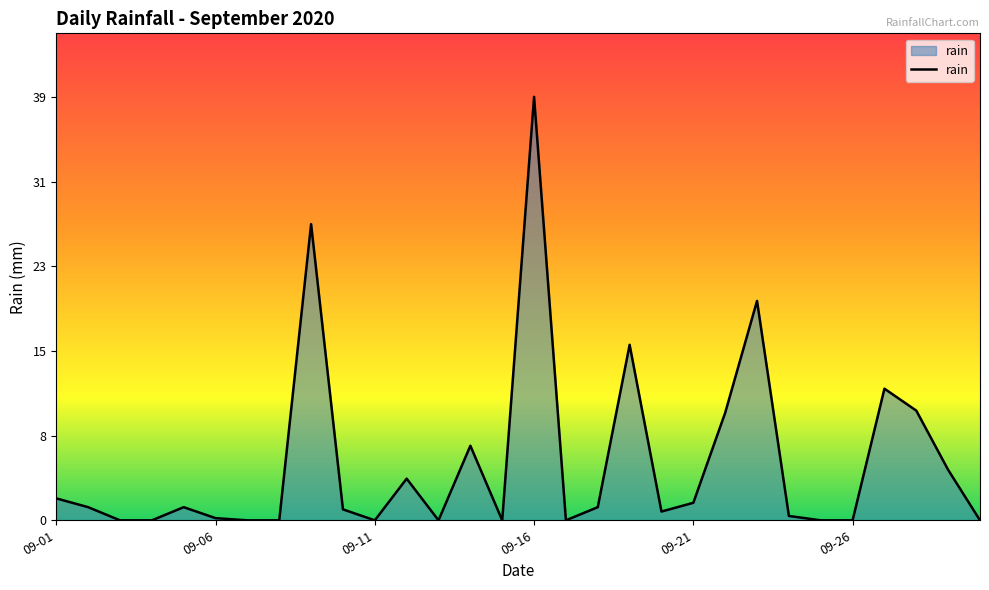

Reading left to right, what are all the values shown in this chart?

2.0	1.2	0.0	0.0	1.2	0.2	0.0	0.0	27.0	1.0	0.0	3.8	0.0	6.8	0.0	38.6	0.0	1.2	16.0	0.8	1.6	9.8	20.0	0.4	0.0	0.0	12.0	10.0	4.6	0.0